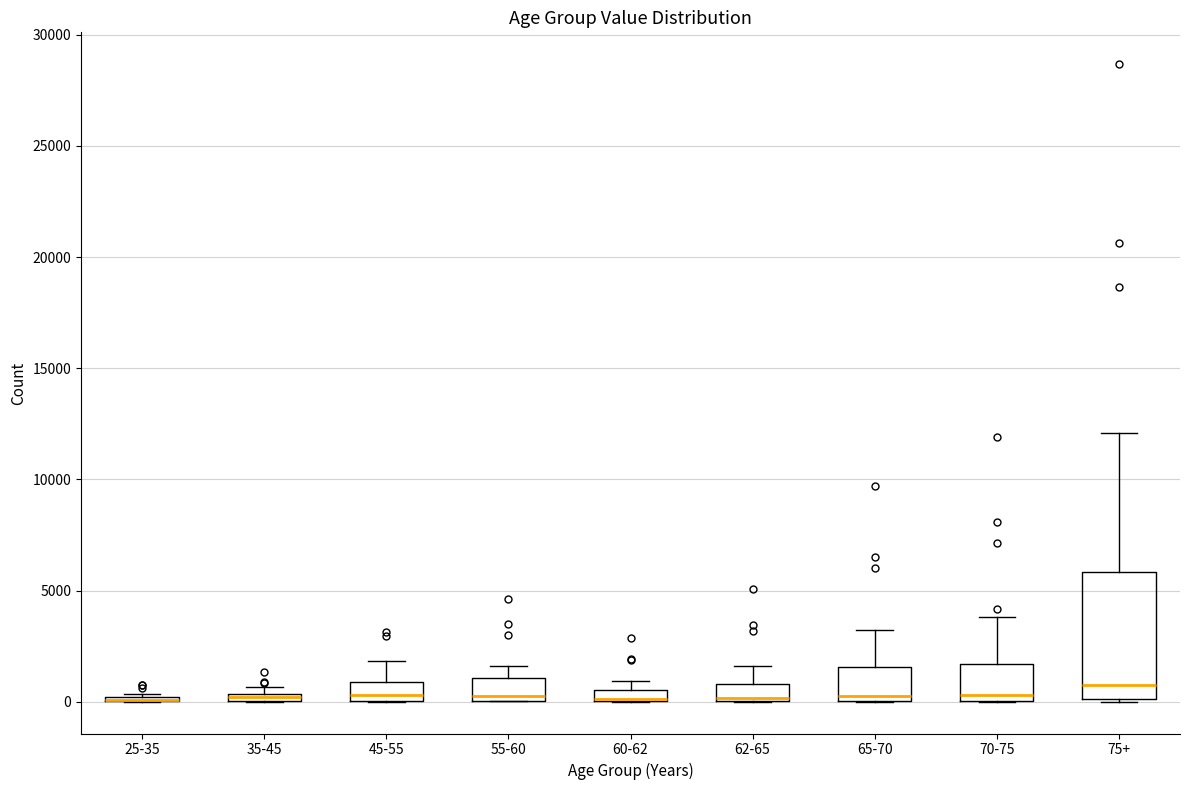

Comparing the boxes themselves (not the whiskers), which one is the tallest?

75+